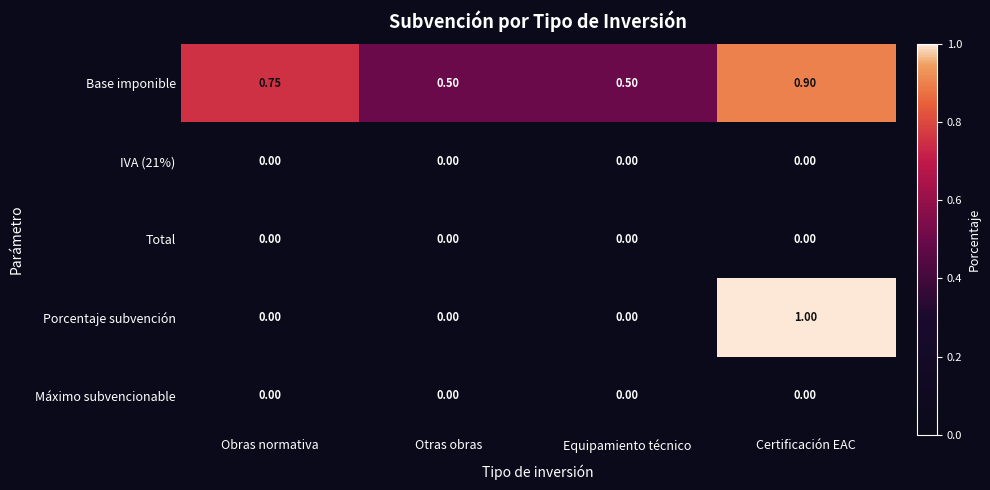

Count the number of categories in the chart.

4